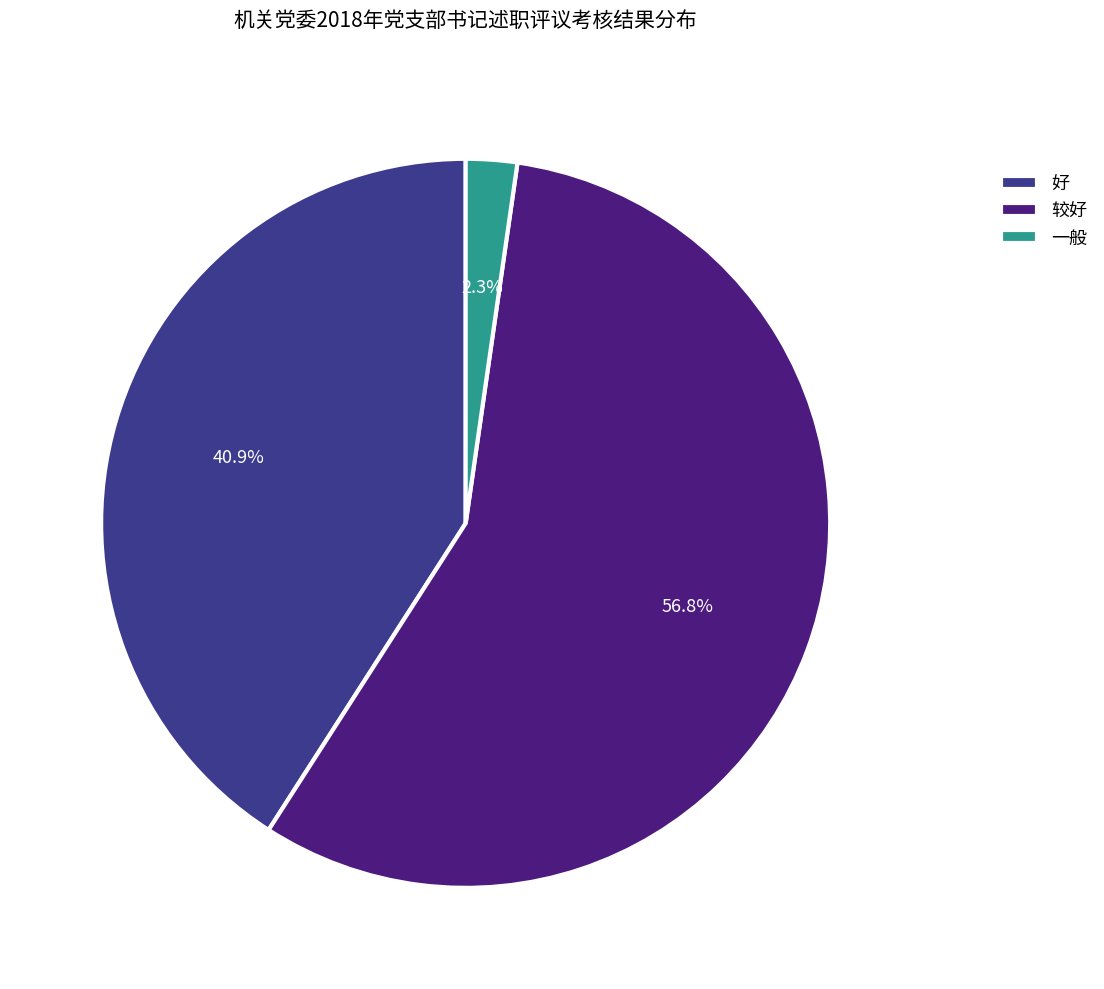

Count the number of slices in the pie.

3